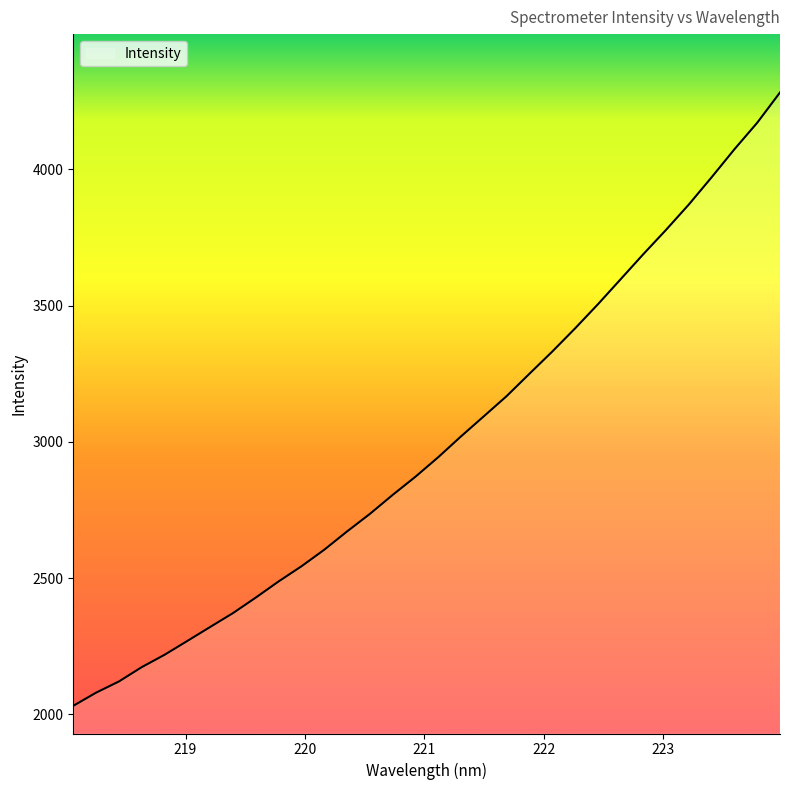

What is the difference between the maximum and minimum values?

2250.4